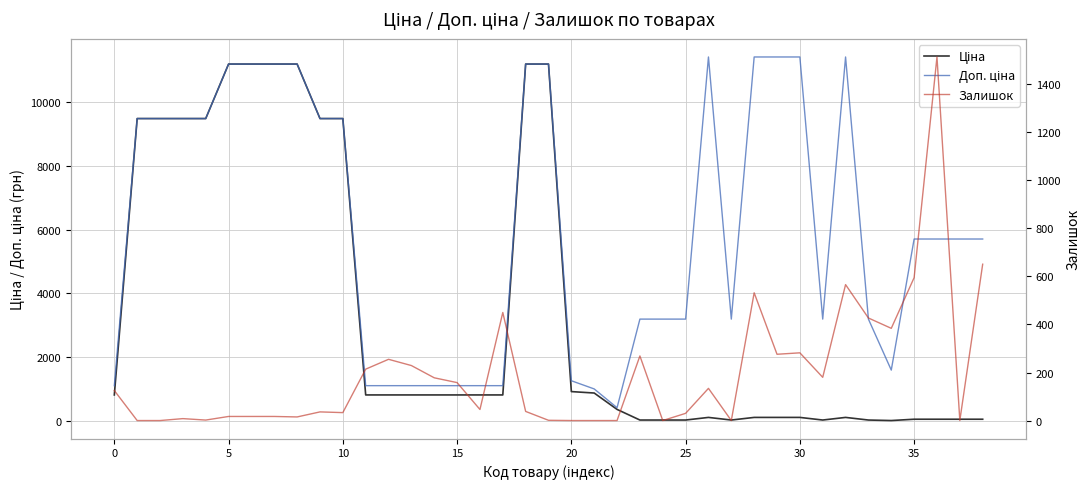

What is the difference between the highest and lowest values at 38?

5647.9